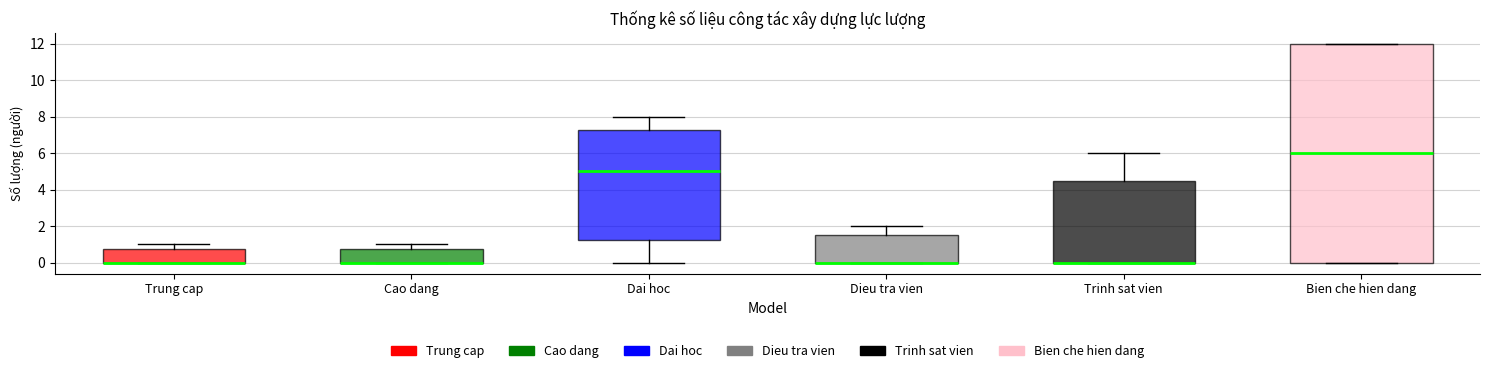

Reading left to right, read every box against the y-axis: the position of its median line, the range the box covers, and the ends of its whiskers. The values are not printed on the chart, so give them approximately, as read against the axis.

Trung cap: median 0.0 (drawn on the box's lower edge), box 0.0 to 0.8, whiskers 0.0 to 1.0
Cao dang: median 0.0 (drawn on the box's lower edge), box 0.0 to 0.8, whiskers 0.0 to 1.0
Dai hoc: median 5.0, box 1.2 to 7.2, whiskers 0.0 to 8.0
Dieu tra vien: median 0.0 (drawn on the box's lower edge), box 0.0 to 1.6, whiskers 0.0 to 2.0
Trinh sat vien: median 0.0 (drawn on the box's lower edge), box 0.0 to 4.6, whiskers 0.0 to 6.0
Bien che hien dang: median 6.0, box 0.0 to 12.0, whiskers 0.0 to 12.0